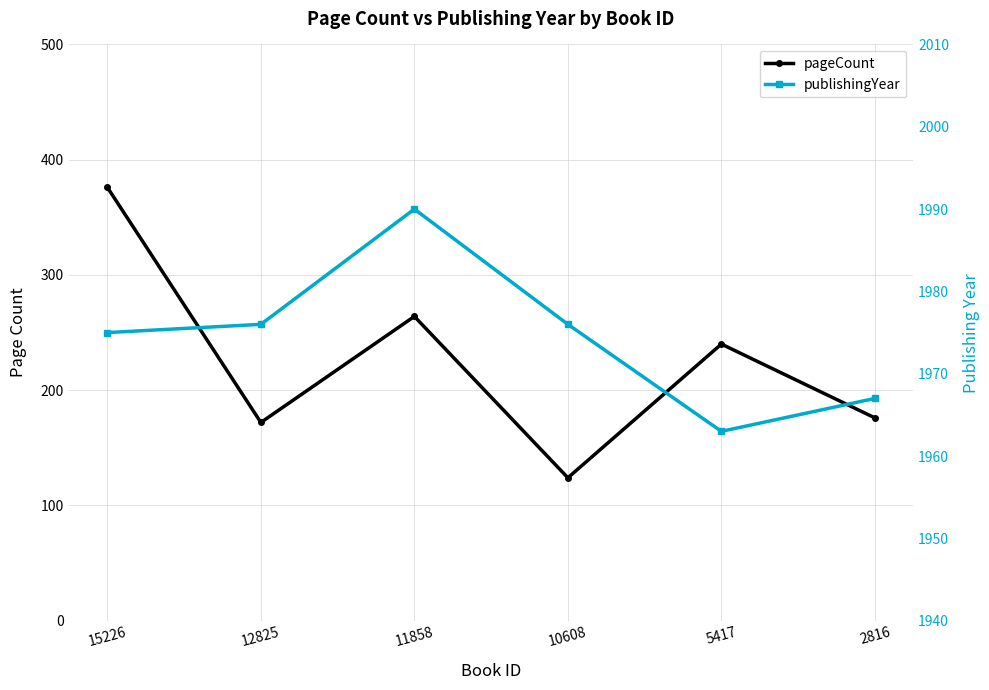

Which series has the largest range (max minus min)?

pageCount